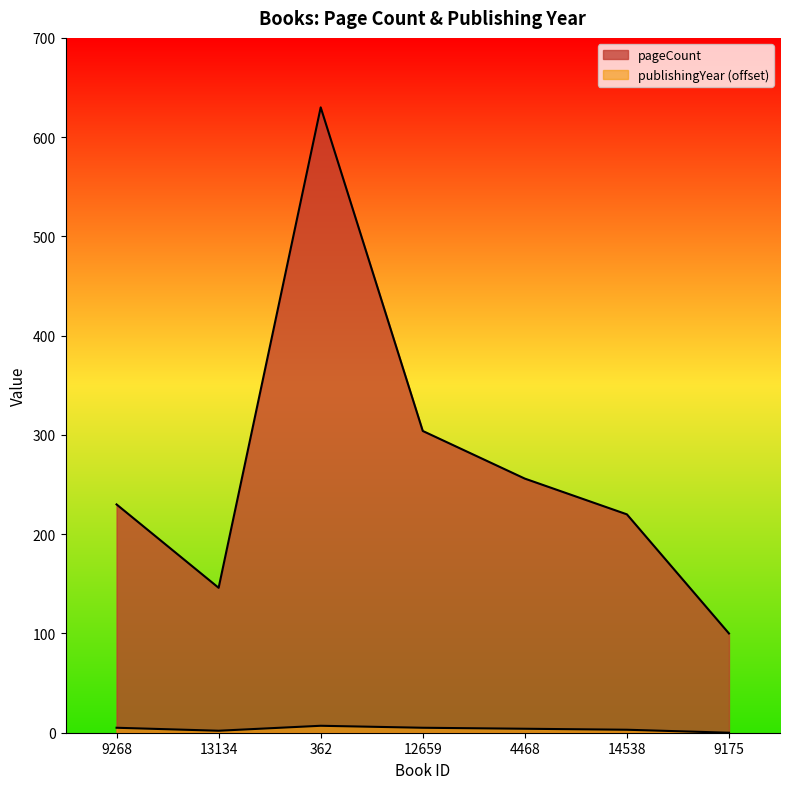

At which label is publishingYear closest to 3?

14538